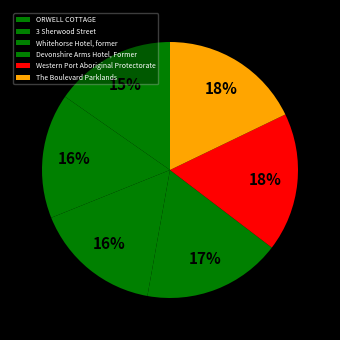

Which slice is the largest?

The Boulevard Parklands